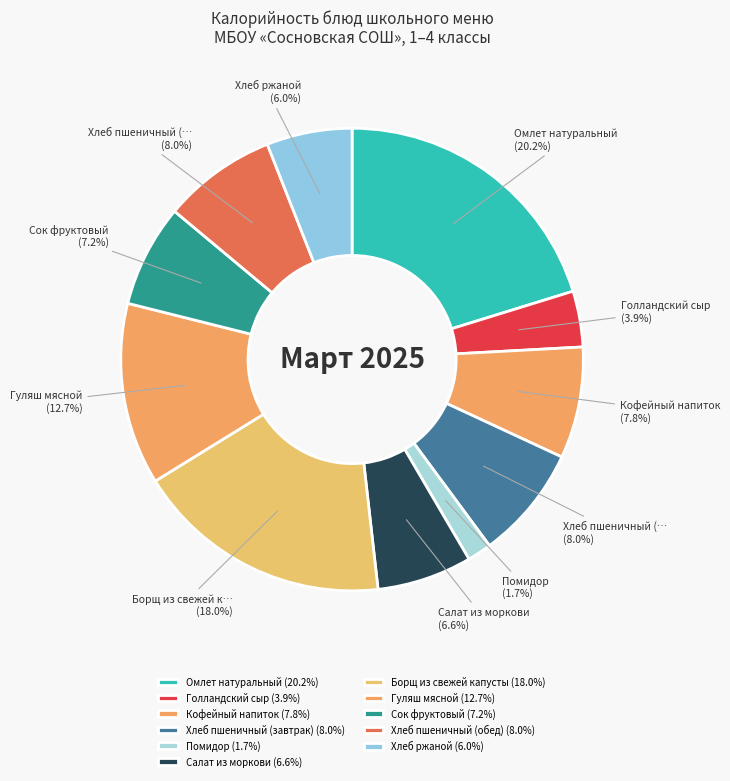

Rank the categories by value from highest to lowest.

Омлет натуральный, Борщ из свежей капусты, Гуляш мясной, Хлеб пшеничный (завтрак), Хлеб пшеничный (обед), Кофейный напиток, Сок фруктовый, Салат из моркови, Хлеб ржаной, Голландский сыр, Помидор